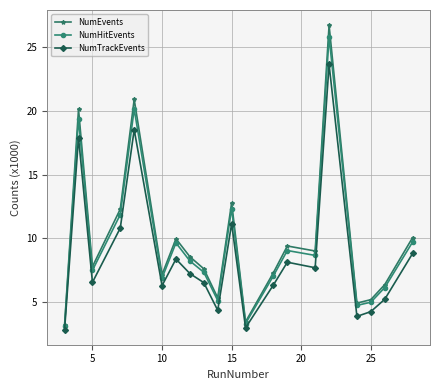

Which series has the largest range (max minus min)?

NumEvents